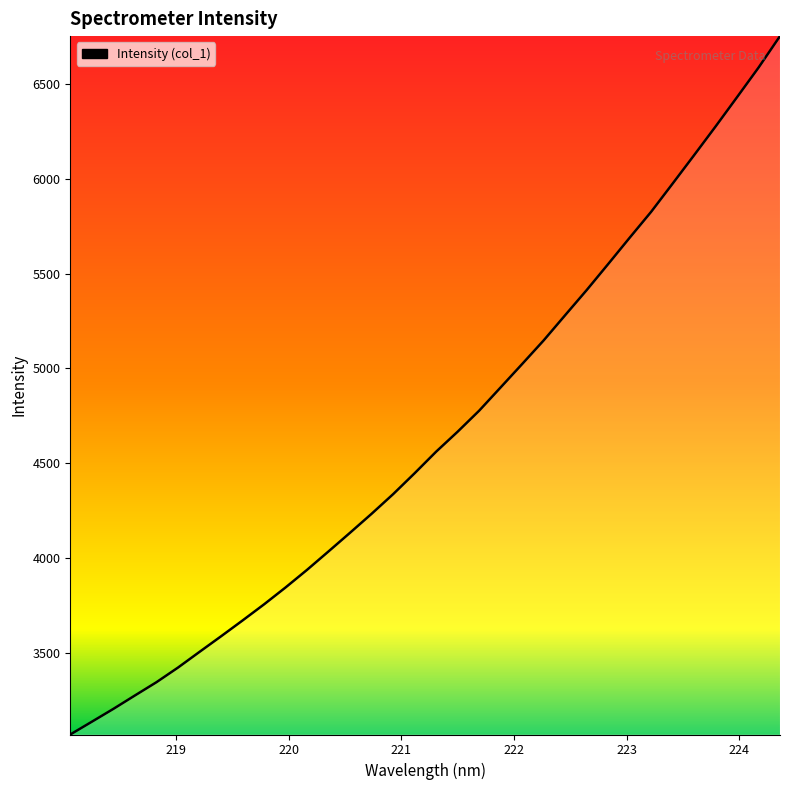

What is the maximum value shown in the chart?

6753.7